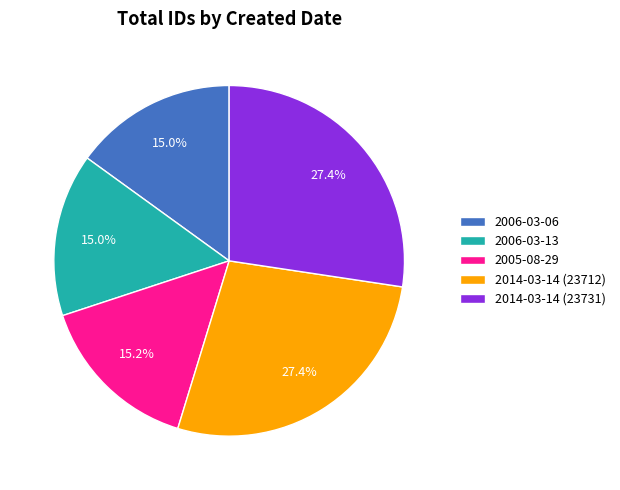

To the nearest percent, what portion does 2014-03-14 (23731) represent?

27%